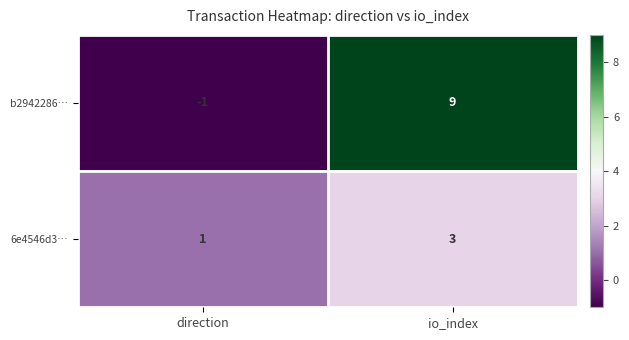

The b2942286… series shows -2 at direction. True or false?

False